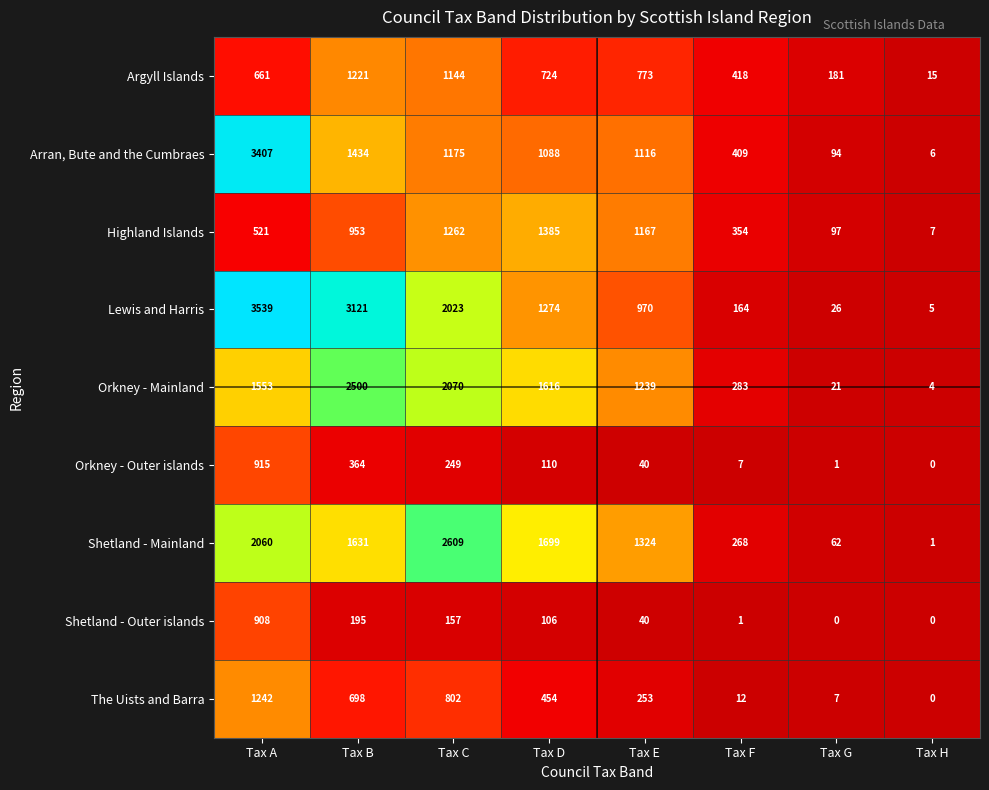

What is the minimum value for Highland Islands?

7